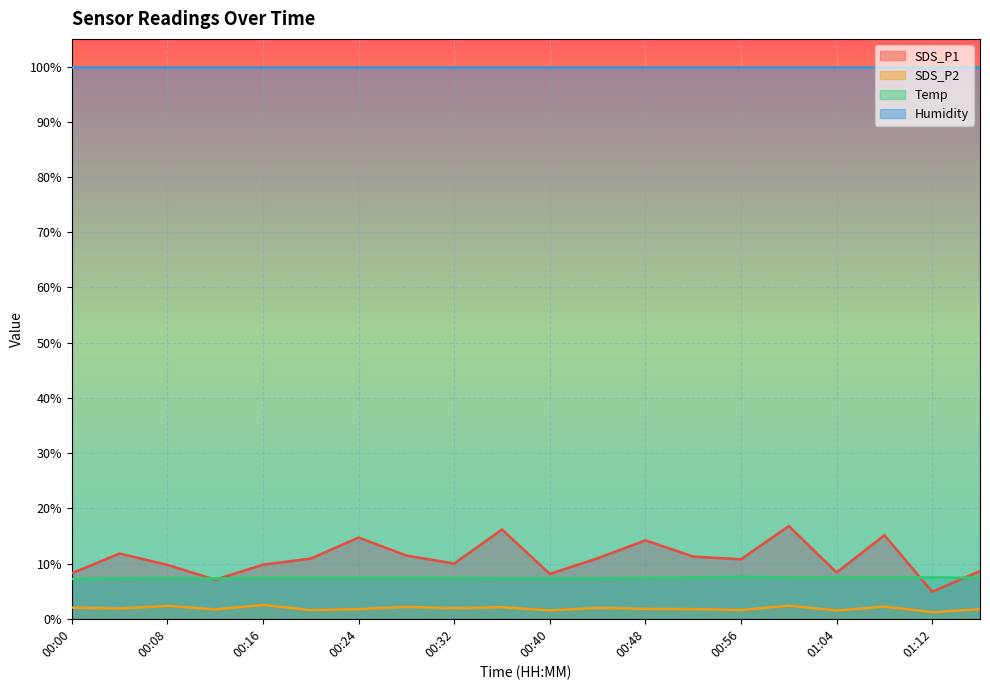

List the labels in order of Temp value, largest first.

00:56, 00:52, 01:00, 01:04, 01:08, 01:12, 00:08, 00:16, 00:20, 00:24, 00:28, 00:32, 00:48, 01:16, 00:04, 00:12, 00:36, 00:40, 00:44, 00:00